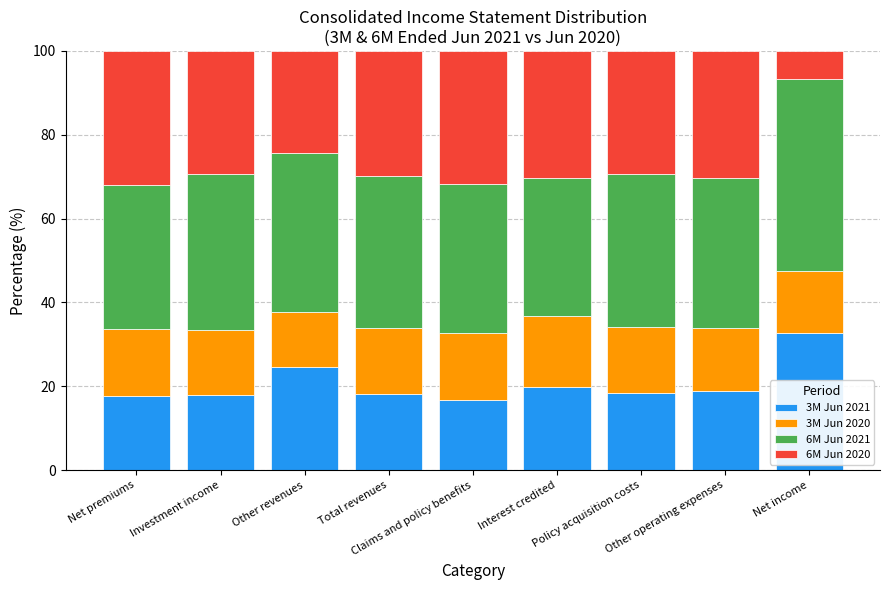

What is the difference between the maximum and second lowest values in the 3M Jun 2021 series?

14.9